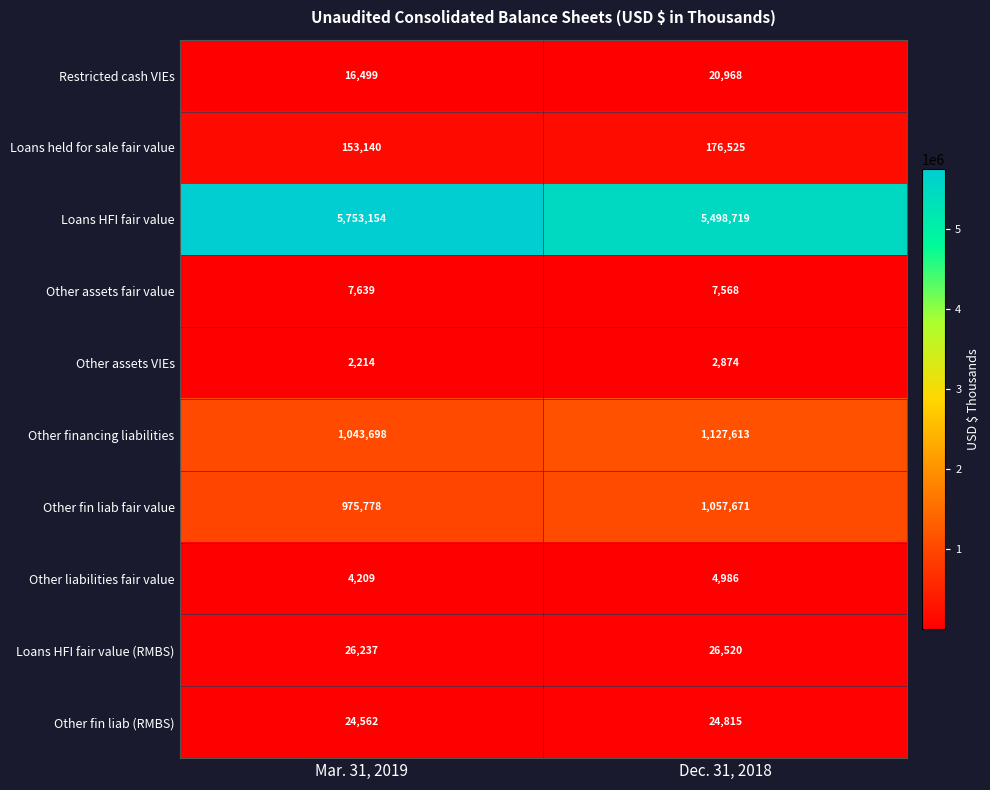

Reading left to right, list all the values displayed in this chart.

Restricted cash VIEs: 16499	20968
Loans held for sale fair value: 153140	176525
Loans HFI fair value: 5753154	5498719
Other assets fair value: 7639	7568
Other assets VIEs: 2214	2874
Other financing liabilities: 1043698	1127613
Other fin liab fair value: 975778	1057671
Other liabilities fair value: 4209	4986
Loans HFI fair value (RMBS): 26237	26520
Other fin liab (RMBS): 24562	24815